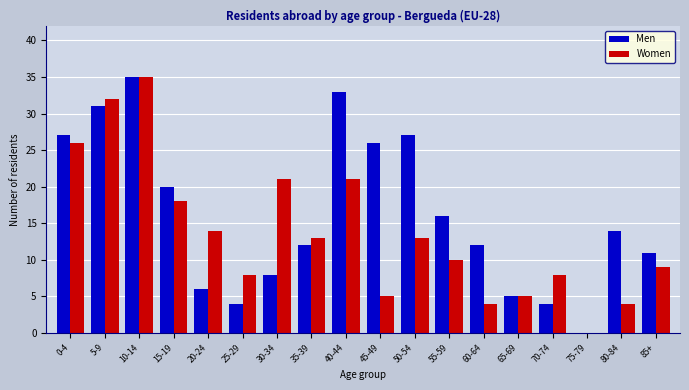

Which series has the largest total across all categories?

Men